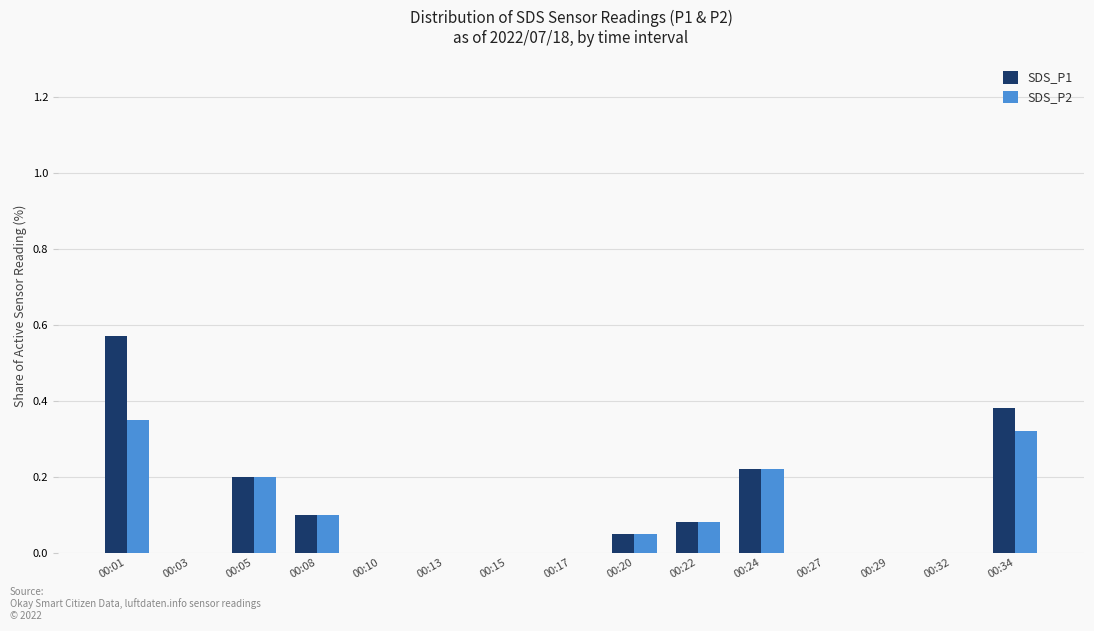

The value of SDS_P1 at 00:03 is 0.0. True or false?

True